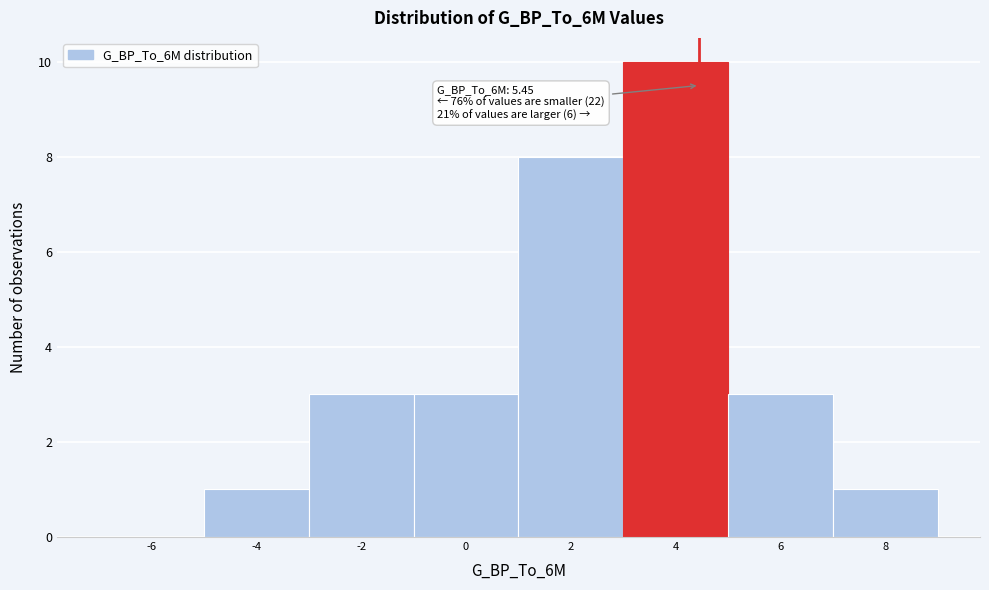

Reading left to right, extract all data points from this chart.

-6=0	-4=1	-2=3	0=3	2=8	4=10	6=3	8=1